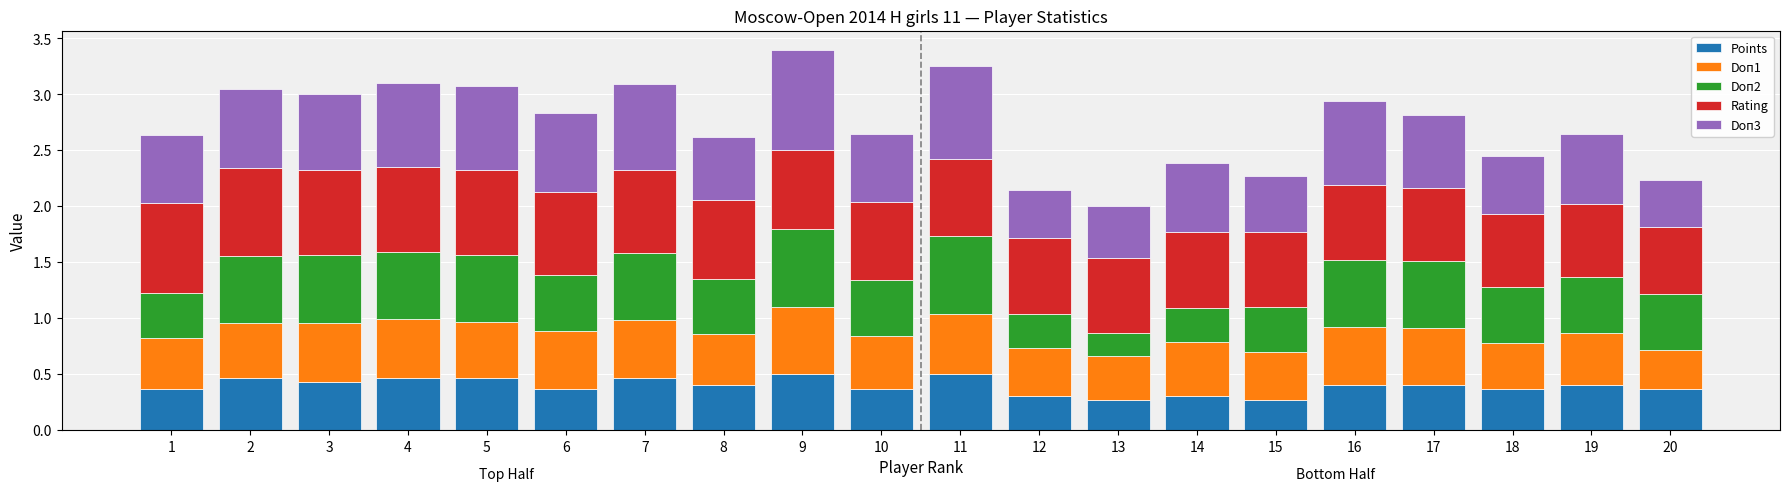

What is the average value of the Points series?

0.4